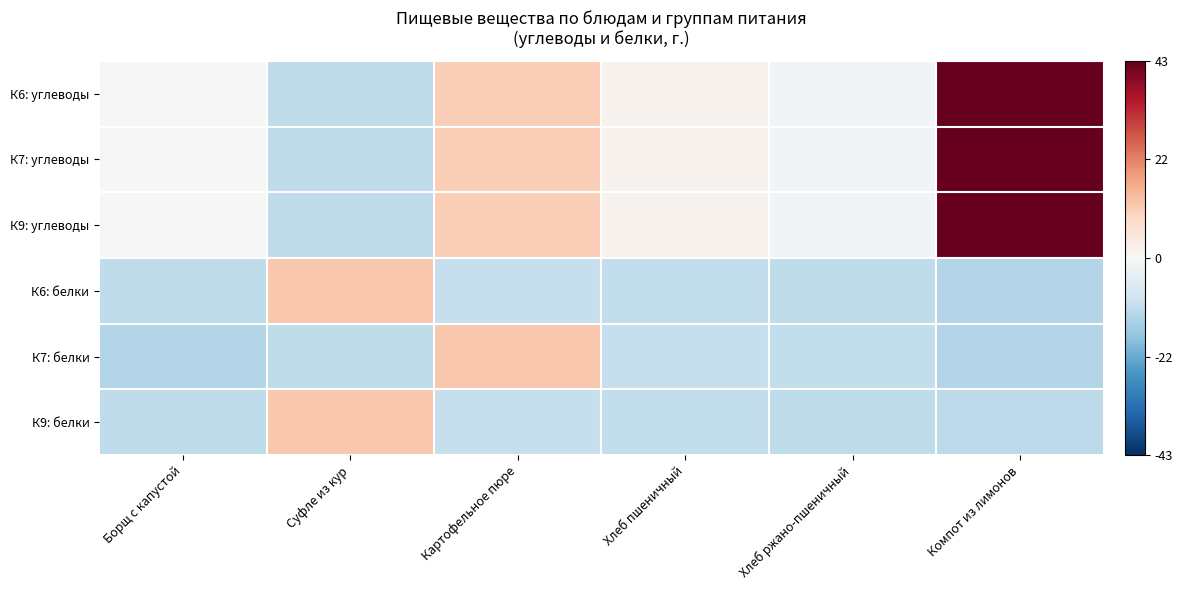

Which series has the largest total across all categories?

К6: углеводы